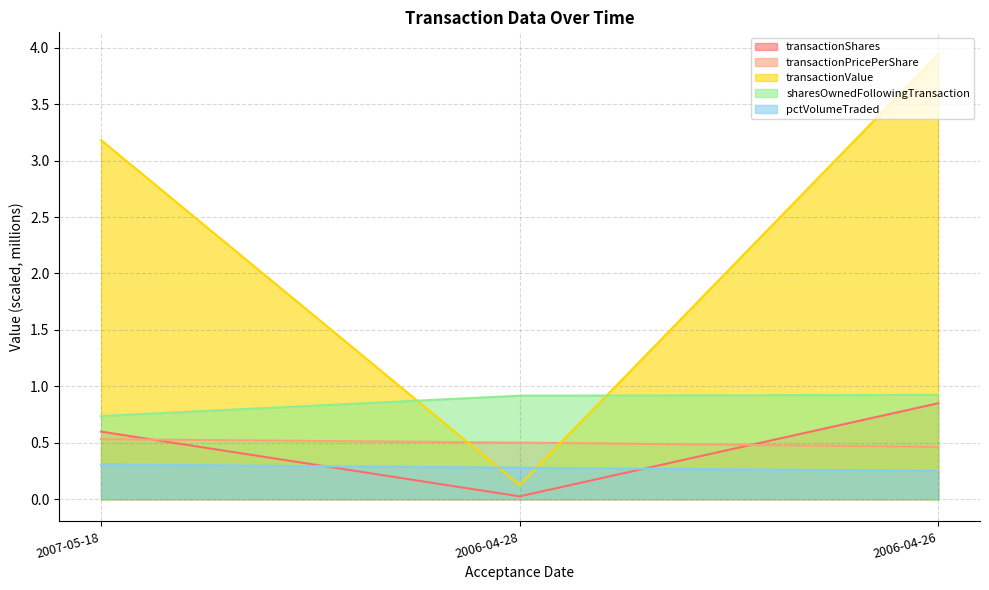

How many distinct data groups are displayed?

5